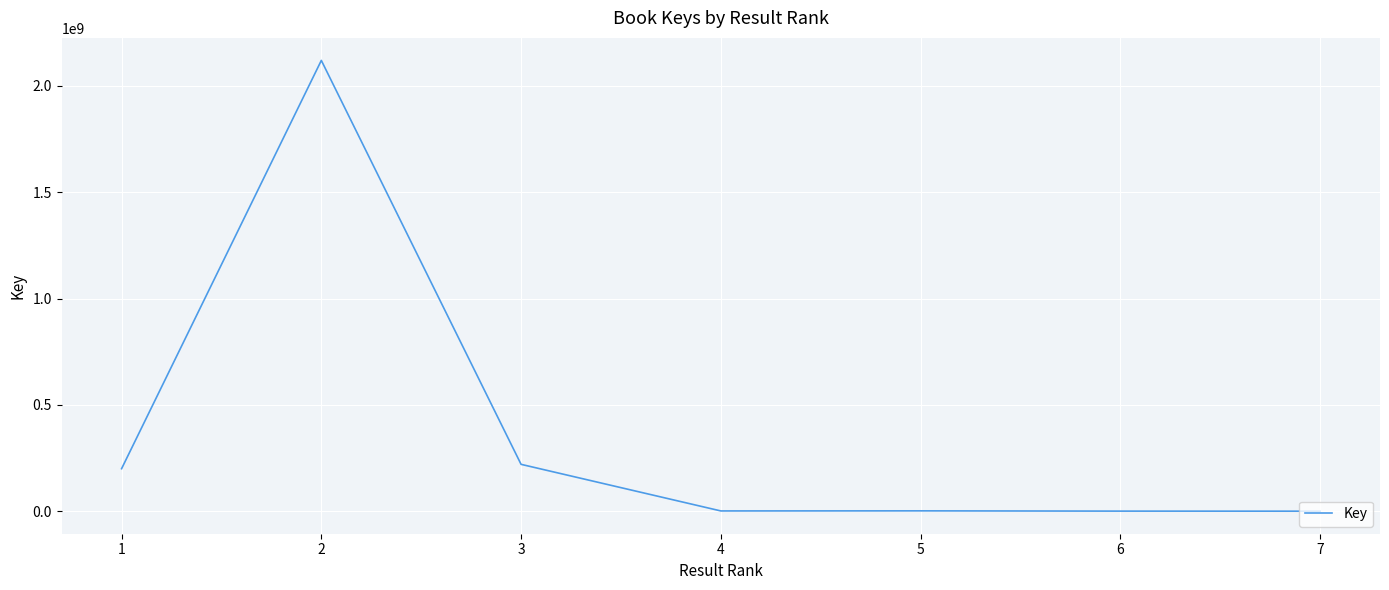

What is the smallest value displayed?

5673